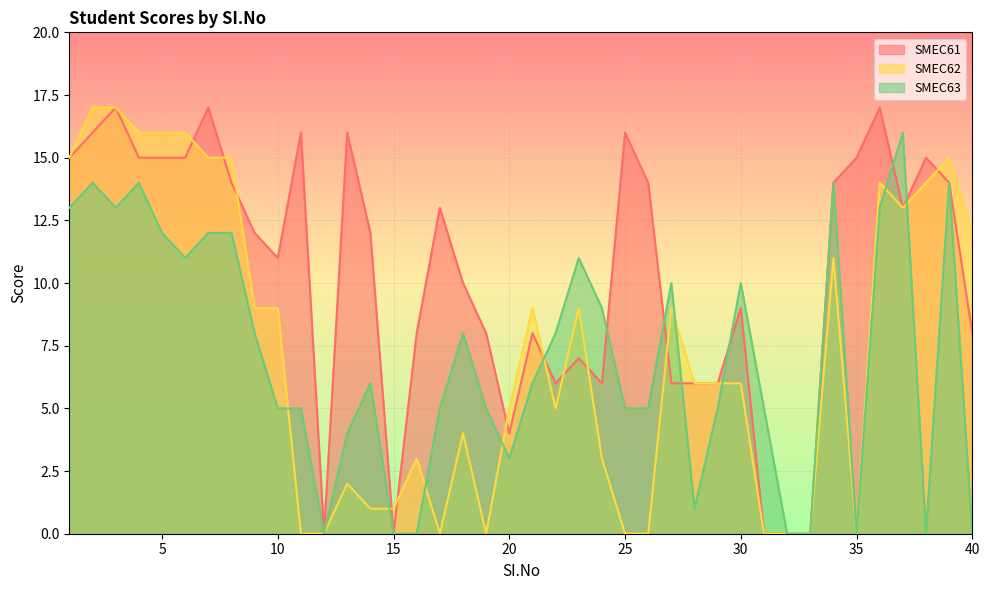

What is the total value across all series at 5?

43